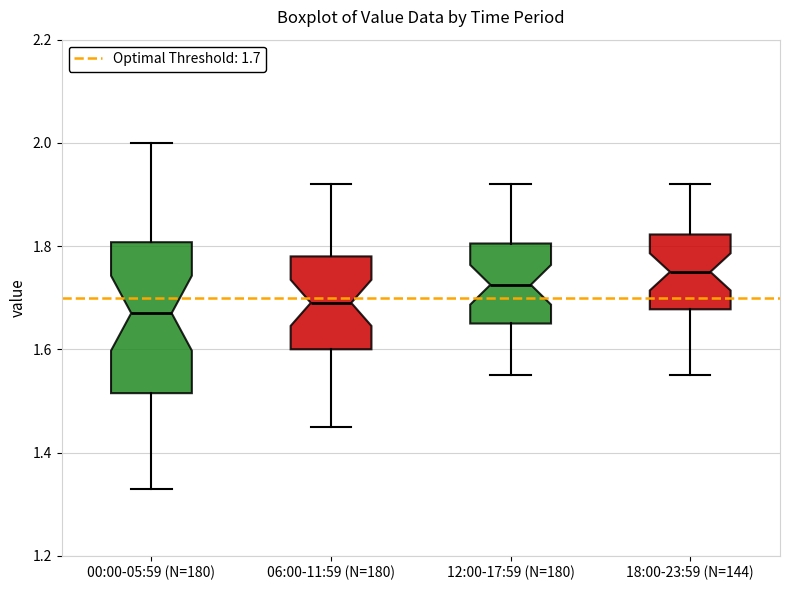

Which box is the tallest, from its lower edge to its upper edge?

00:00-05:59 (N=180)